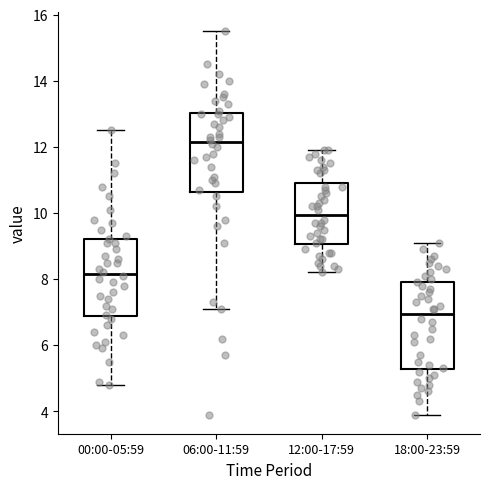

Where does the upper whisker of the box for 00:00-05:59 end on the y-axis? The values are not printed on the chart, so give them approximately, as read against the axis.

12.6